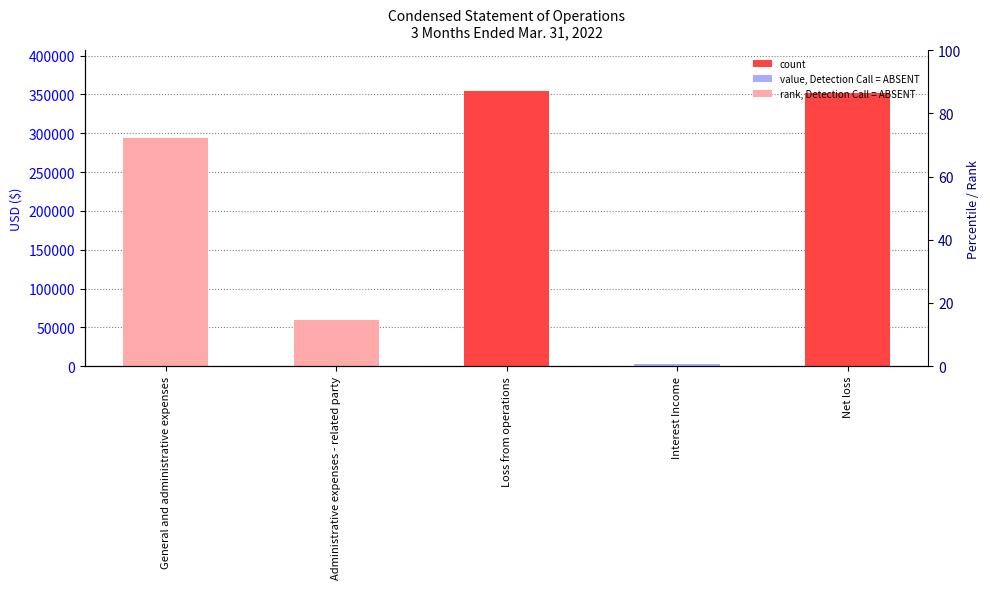

What position from the left is Interest Income?

4